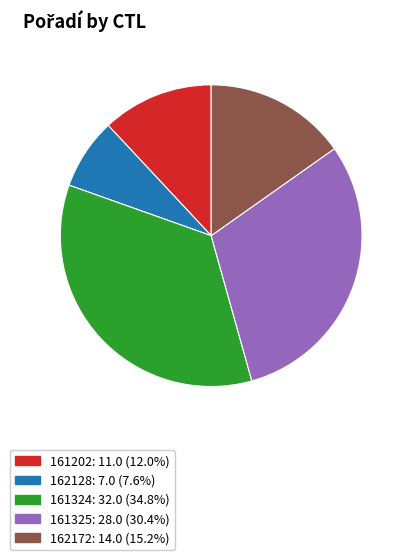

Is the sum of 161325 and 161324 greater than half?

Yes